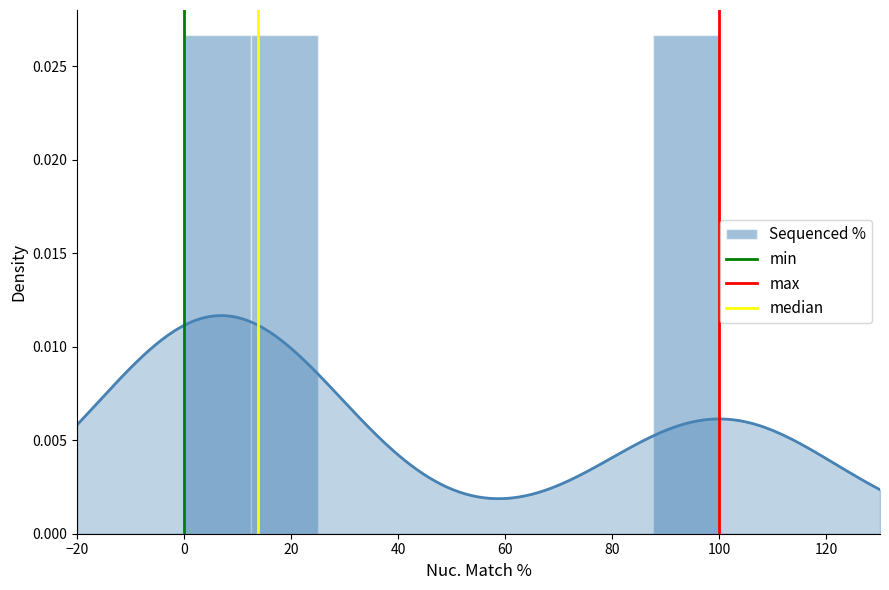

Rank the series at 0 from lowest to highest value.

min, max, median